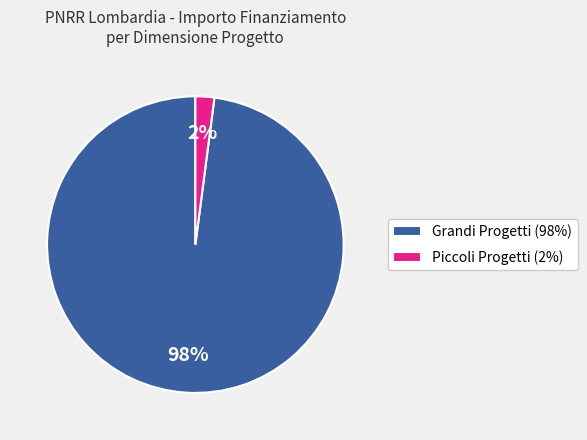

Is there any slice that represents more than half of the pie?

Yes